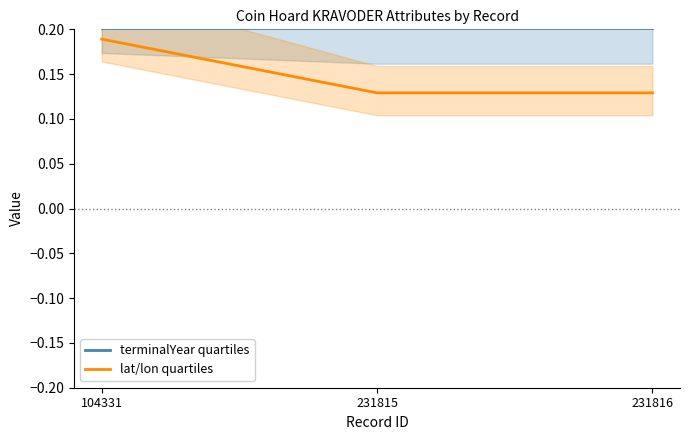

Which has a higher value, 231815 or 104331?

231815